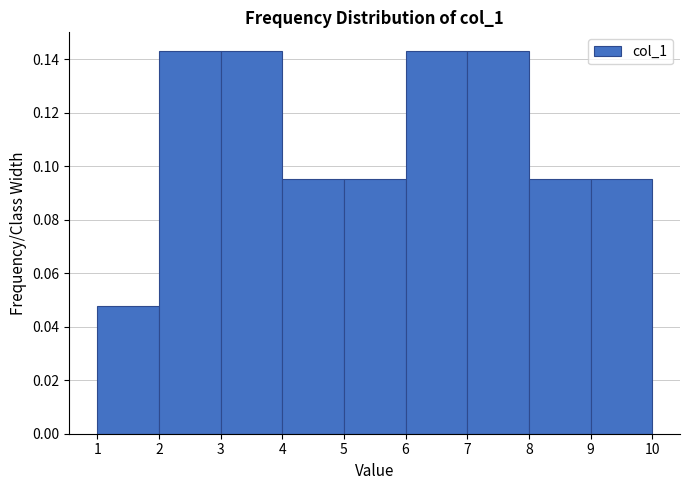

Reading left to right, list every bar in this chart as the range it spans on the x-axis followed by its height. The values are not printed on the chart, so give them approximately, as read against the axis.

1 to 2: 0.048
2 to 3: 0.142
3 to 4: 0.142
4 to 5: 0.096
5 to 6: 0.096
6 to 7: 0.142
7 to 8: 0.142
8 to 9: 0.096
9 to 10: 0.096